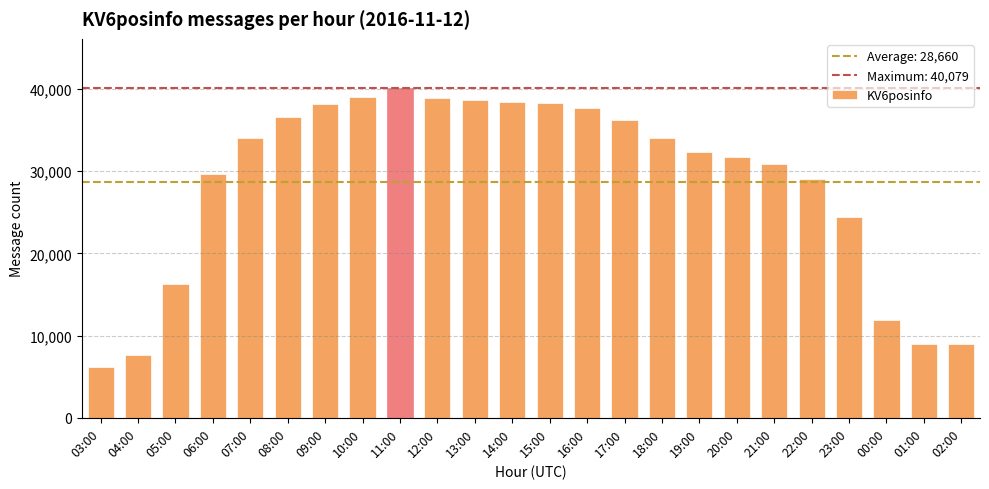

Where is the data nearest to the value 23108?

23:00